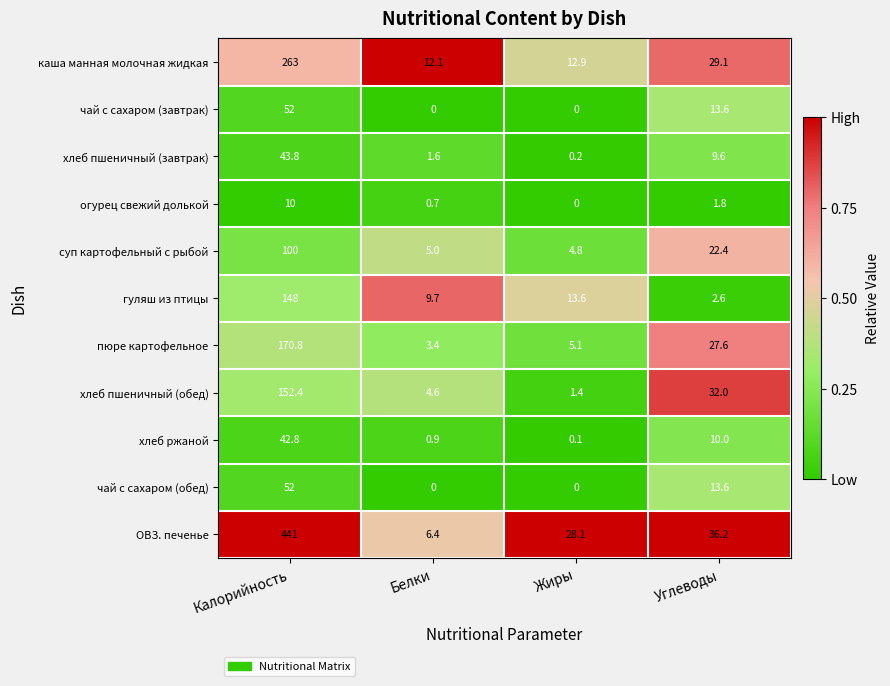

List the labels in order of пюре картофельное value, largest first.

Калорийность, Углеводы, Жиры, Белки